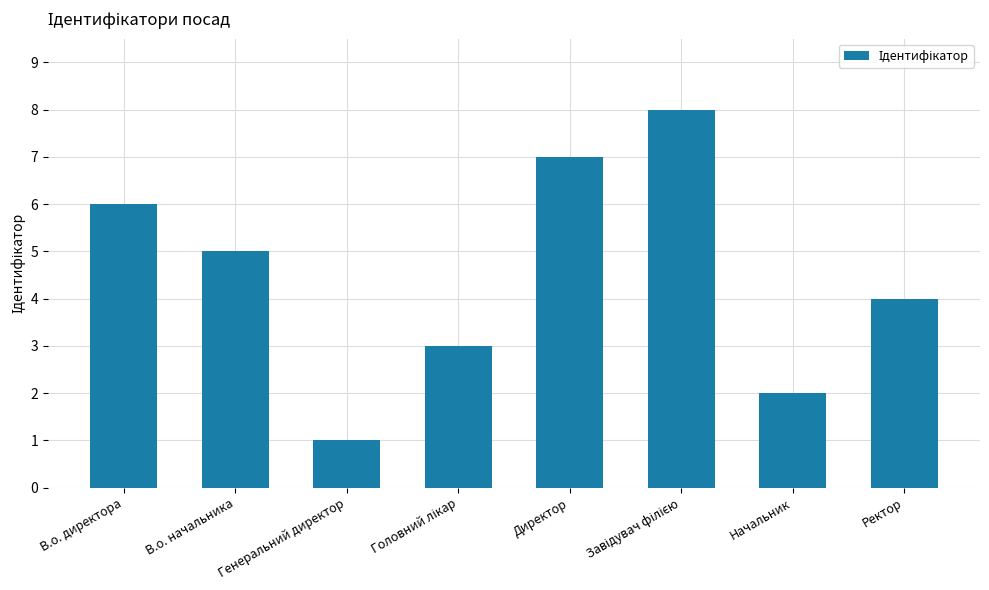

What is the approximate value at Ректор?

4